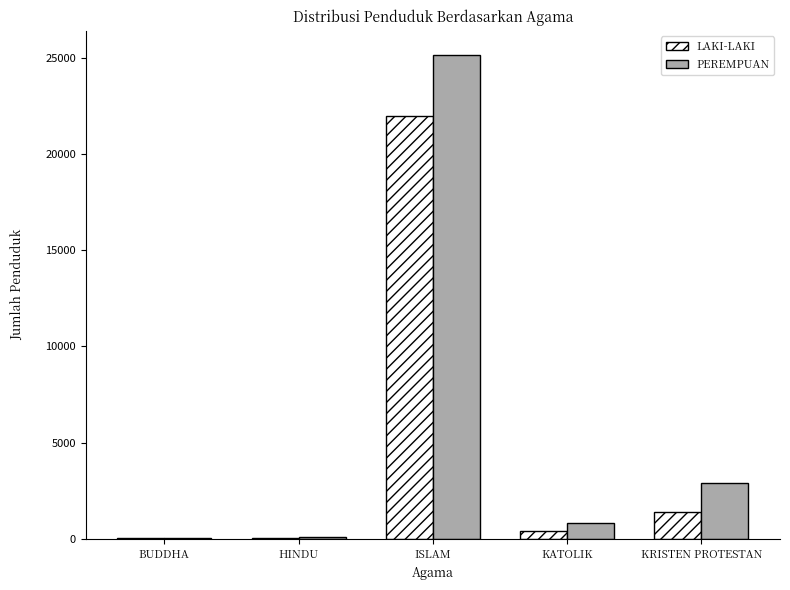

True or false: LAKI-LAKI has a value of 31277 at ISLAM.

False